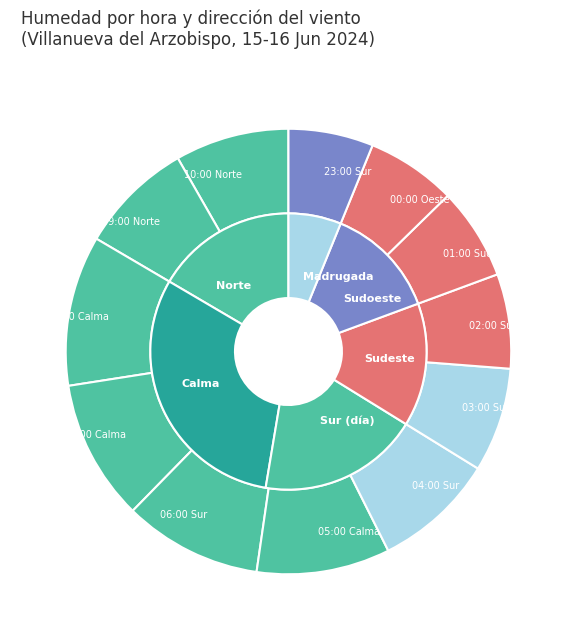

Combined, what portion of the pie is 07:00 Calma and 06:00 Sur?

20.2%